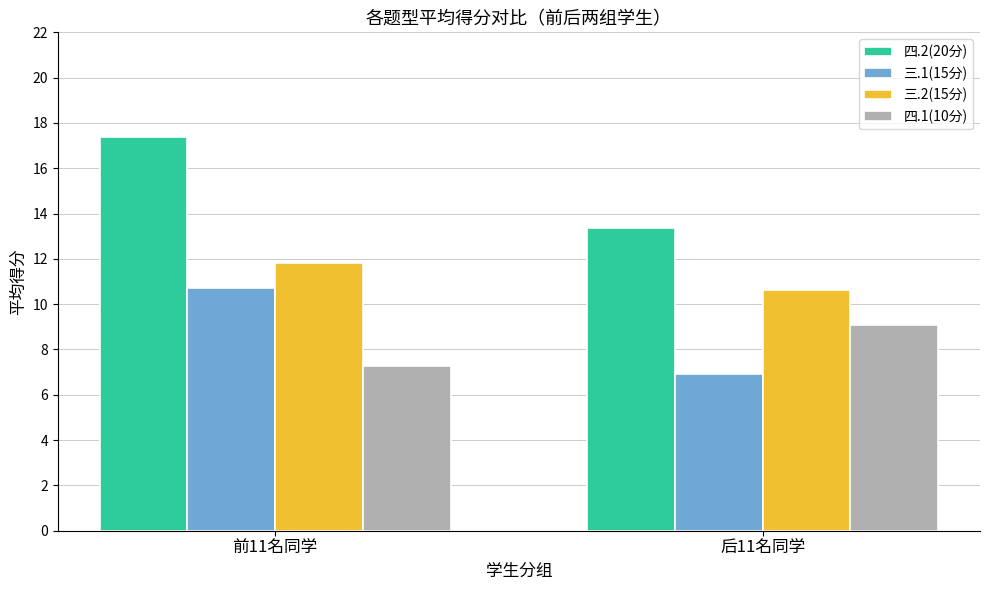

Reading left to right, what are all the values shown in this chart?

四.2(20分): 前11名同学=17.4	后11名同学=13.4
三.1(15分): 前11名同学=10.7	后11名同学=6.9
三.2(15分): 前11名同学=11.8	后11名同学=10.6
四.1(10分): 前11名同学=7.3	后11名同学=9.1